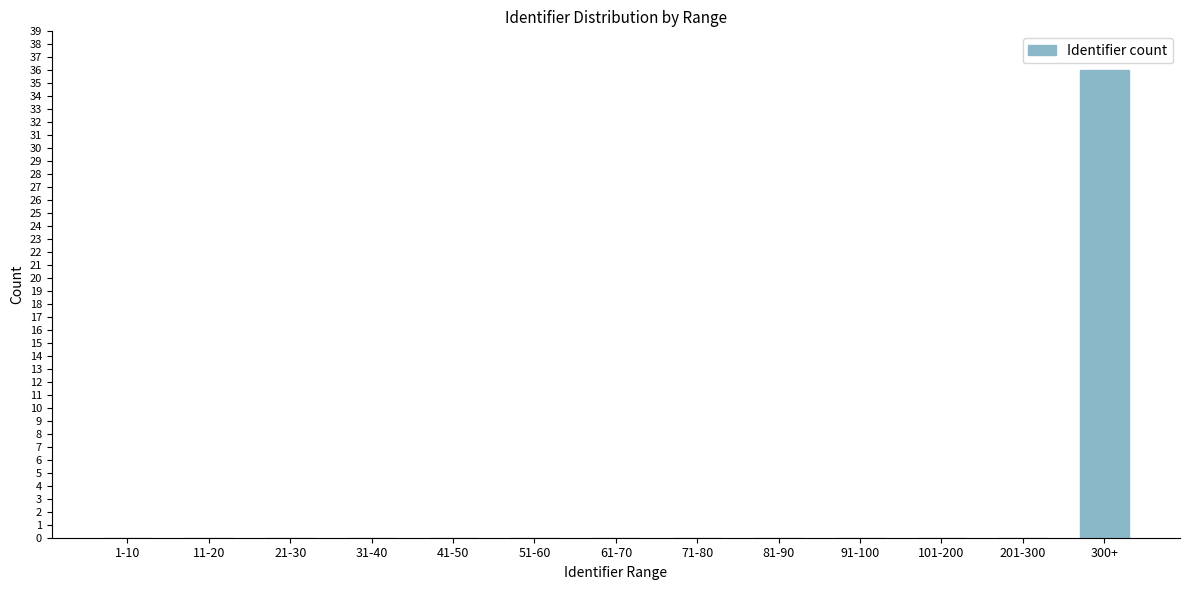

Reading right to left, extract all data points from this chart.

300+=36	201-300=0	101-200=0	91-100=0	81-90=0	71-80=0	61-70=0	51-60=0	41-50=0	31-40=0	21-30=0	11-20=0	1-10=0